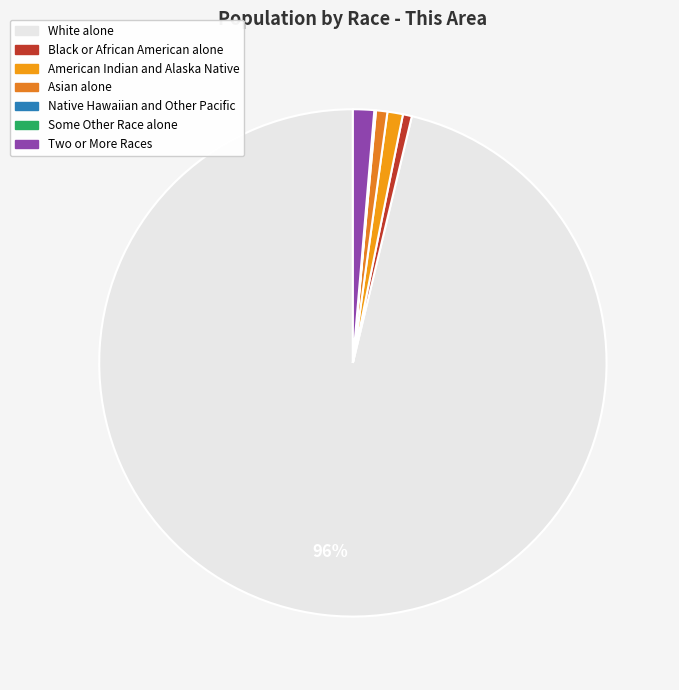

Count the number of slices in the pie.

7